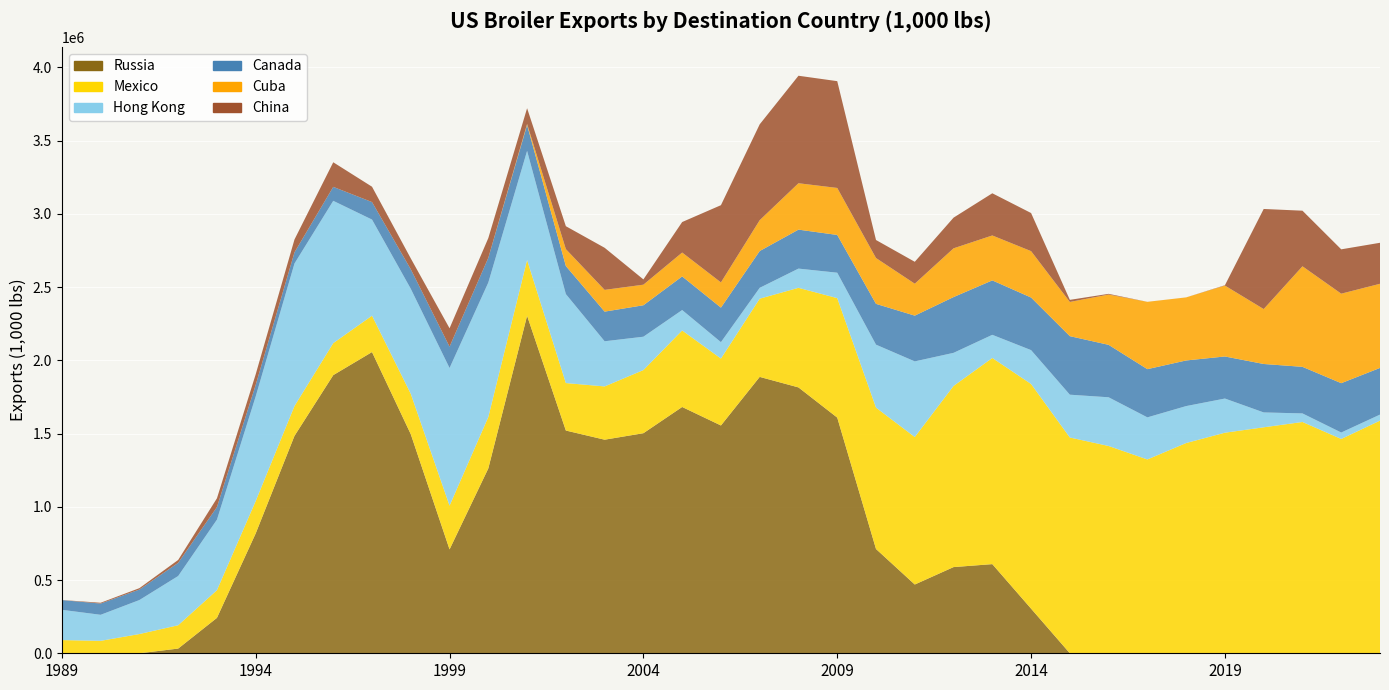

Reading right to left, transcribe all the data shown in this chart.

Russia: 2023=0.0	2022=0.0	2021=0.0	2020=0.0	2019=0.0	2018=0.0	2017=0.0	2016=0.0	2015=0.0	2014=304643.9	2013=608575.8	2012=588359.6	2011=469417.3	2010=711898.0	2009=1608864.6	2008=1814991.5	2007=1886734.1	2006=1555093.0	2005=1681337.9	2004=1502328.5	2003=1458045.3	2002=1520532.0	2001=2303921.0	2000=1262164.1	1999=709025.3	1998=1495352.5	1997=2056269.2	1996=1898765.9	1995=1484189.6	1994=818489.2	1993=241752.8	1992=32080.6	1991=0.0	1990=0.0	1989=0.0
Mexico: 2023=1588217.1	2022=1463080.1	2021=1578985.3	2020=1542630.1	2019=1505759.4	2018=1435318.8	2017=1323119.4	2016=1415068.1	2015=1472970.9	2014=1533709.5	2013=1407422.9	2012=1236575.4	2011=1006848.0	2010=965099.2	2009=815565.8	2008=679865.7	2007=533942.9	2006=456845.5	2005=522454.3	2004=431037.1	2003=363677.3	2002=324148.0	2001=380727.2	2000=350915.4	1999=298568.7	1998=275643.2	1997=248310.3	1996=218460.6	1995=203633.6	1994=220937.3	1993=188878.6	1992=159275.5	1991=131346.7	1990=84877.7	1989=90116.1
Hong Kong: 2023=41206.4	2022=44010.3	2021=58478.7	2020=101574.5	2019=233242.7	2018=252236.8	2017=287405.3	2016=332538.4	2015=292270.7	2014=231259.9	2013=157990.4	2012=226003.7	2011=516383.7	2010=429801.7	2009=173560.0	2008=131198.0	2007=74167.6	2006=111964.3	2005=139372.8	2004=227673.3	2003=308256.7	2002=607448.3	2001=744961.1	2000=918017.9	1999=939789.3	1998=717128.6	1997=656176.0	1996=971473.1	1995=973127.8	1994=714377.9	1993=481713.4	1992=336130.8	1991=232157.1	1990=177782.1	1989=206612.0
Canada: 2023=318547.1	2022=336764.8	2021=317940.3	2020=330675.0	2019=287162.5	2018=311414.2	2017=329055.4	2016=357959.8	2015=399625.6	2014=358921.4	2013=371567.6	2012=380725.6	2011=312285.4	2010=278496.9	2009=257757.9	2008=265983.5	2007=251111.8	2006=235697.1	2005=229536.9	2004=214740.0	2003=202342.3	2002=191517.1	2001=177056.9	2000=168838.0	1999=145705.5	1998=133221.8	1997=119396.7	1996=95228.1	1995=75988.2	1994=78934.8	1993=85582.0	1992=89889.6	1991=71682.8	1990=76740.1	1989=66329.5
Cuba: 2023=574434.8	2022=610963.4	2021=686347.4	2020=374957.9	2019=483906.0	2018=430419.2	2017=459495.7	2016=343147.7	2015=233554.7	2014=316752.7	2013=306679.0	2012=332725.6	2011=218010.4	2010=312938.2	2009=320862.7	2008=316715.0	2007=210550.6	2006=172149.6	2005=162956.0	2004=140424.4	2003=148488.5	2002=115375.3	2001=6607.3	2000=0.0	1999=0.0	1998=0.0	1997=0.0	1996=0.0	1995=0.0	1994=0.0	1993=0.0	1992=0.0	1991=0.0	1990=0.0	1989=0.0
China: 2023=279916.5	2022=302736.6	2021=379596.2	2020=683264.3	2019=2525.0	2018=122.0	2017=153.9	2016=5005.3	2015=14235.8	2014=260101.7	2013=288020.0	2012=209435.1	2011=149560.2	2010=122984.7	2009=729015.3	2008=733832.1	2007=654435.8	2006=527219.1	2005=208286.7	2004=36053.4	2003=287345.2	2002=156503.7	2001=107549.6	2000=134591.0	1999=125586.4	1998=74234.6	1997=104840.5	1996=167993.4	1995=87895.0	1994=72147.3	1993=60205.0	1992=19704.7	1991=9388.9	1990=5531.6	1989=680.0